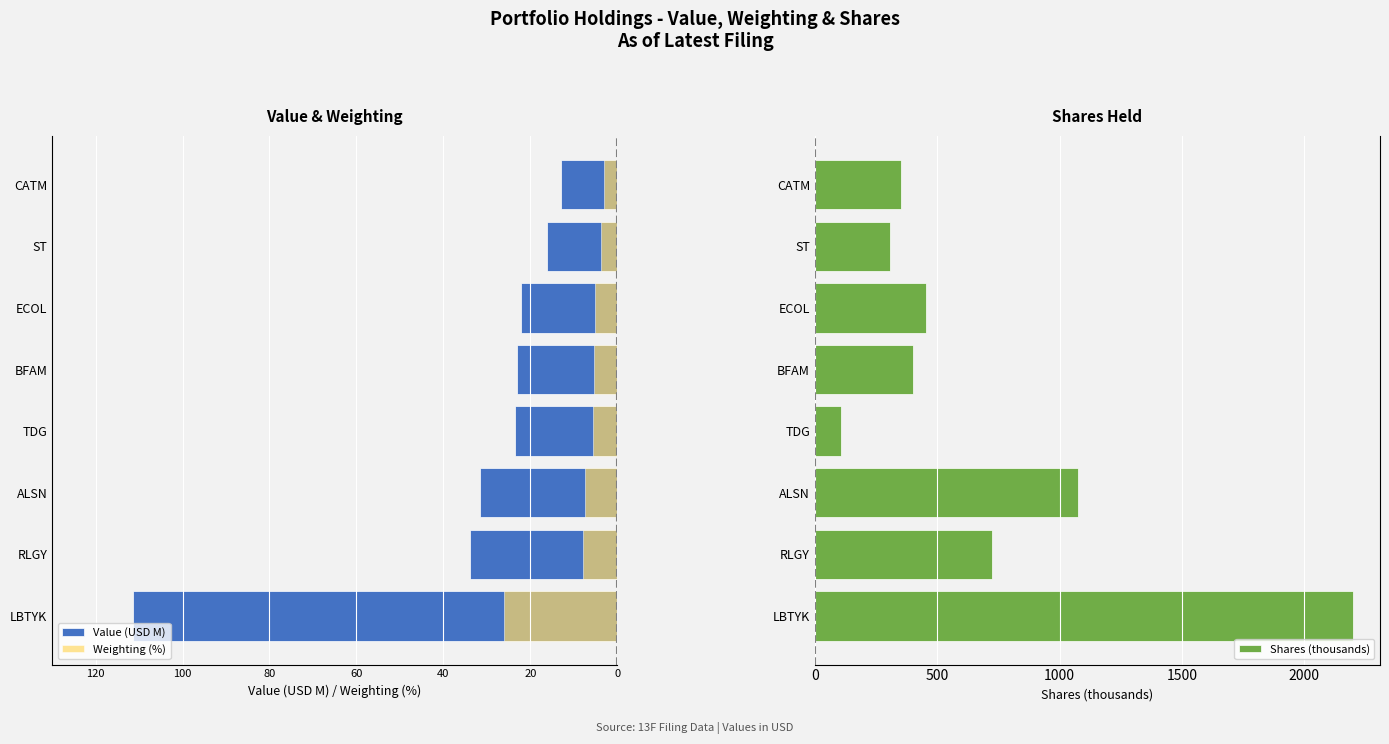

At how many categories does at least one series exceed 2088?

1